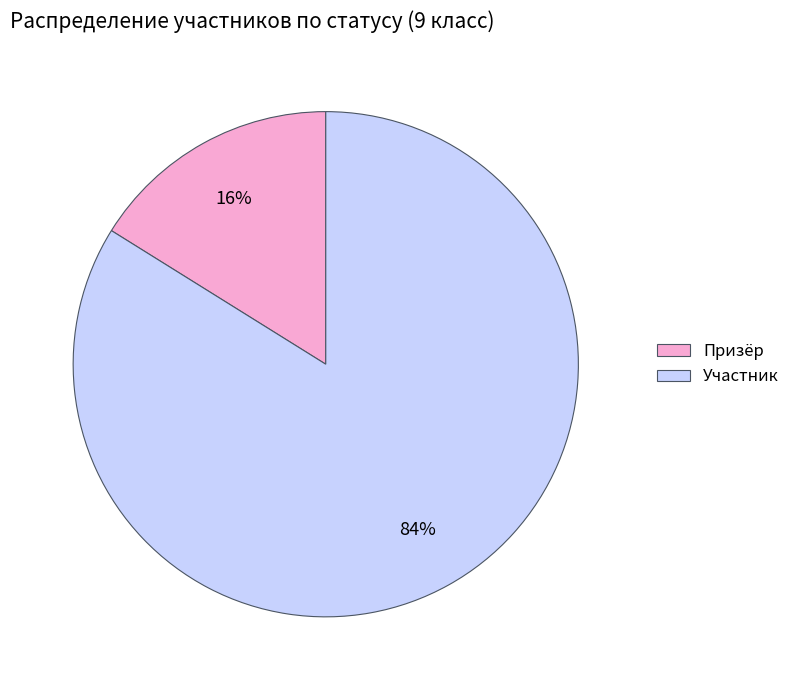

Is Участник the majority of the pie?

Yes